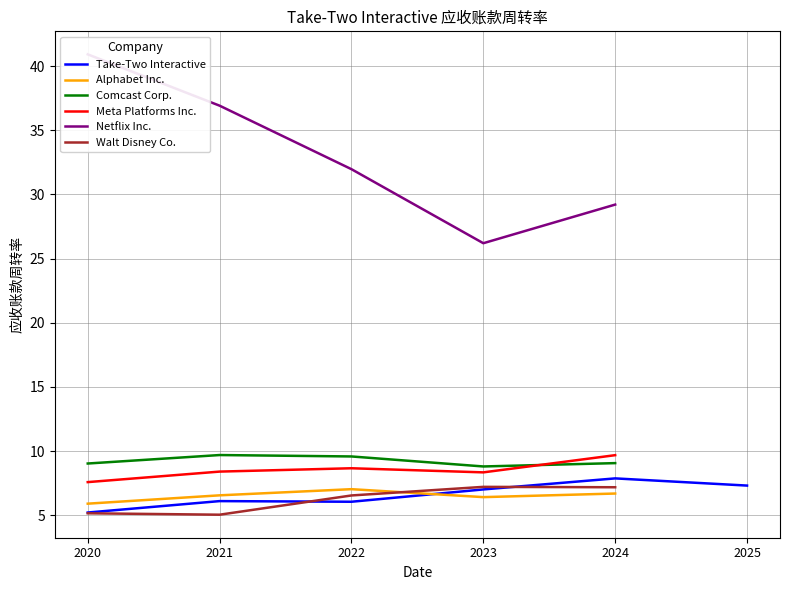

True or false: Walt Disney Co. has a value of 4.8 at 2025-03-31.

False